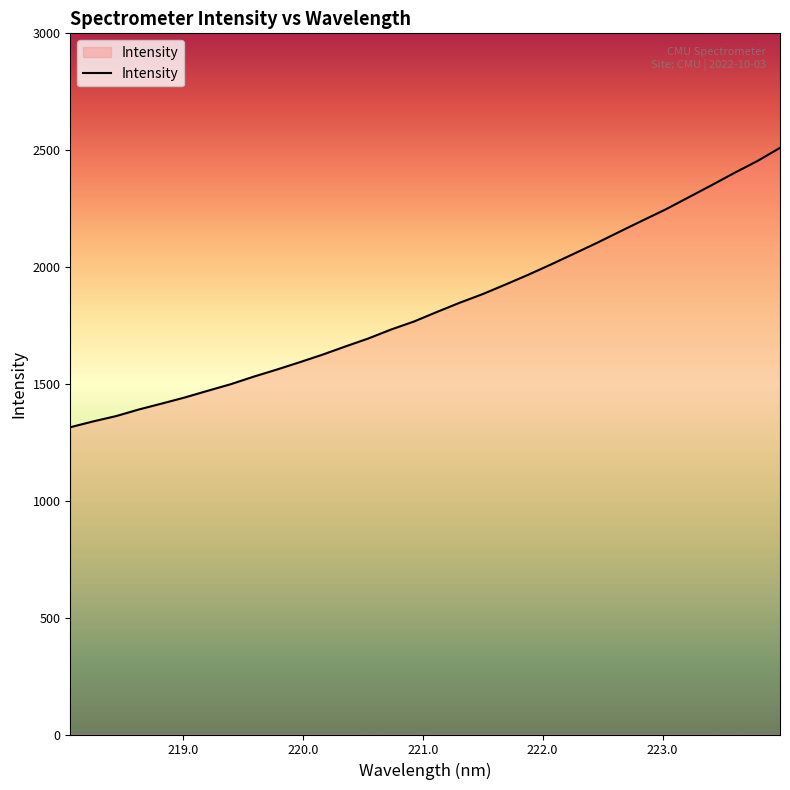

What is the difference between the maximum and minimum values?

1195.3